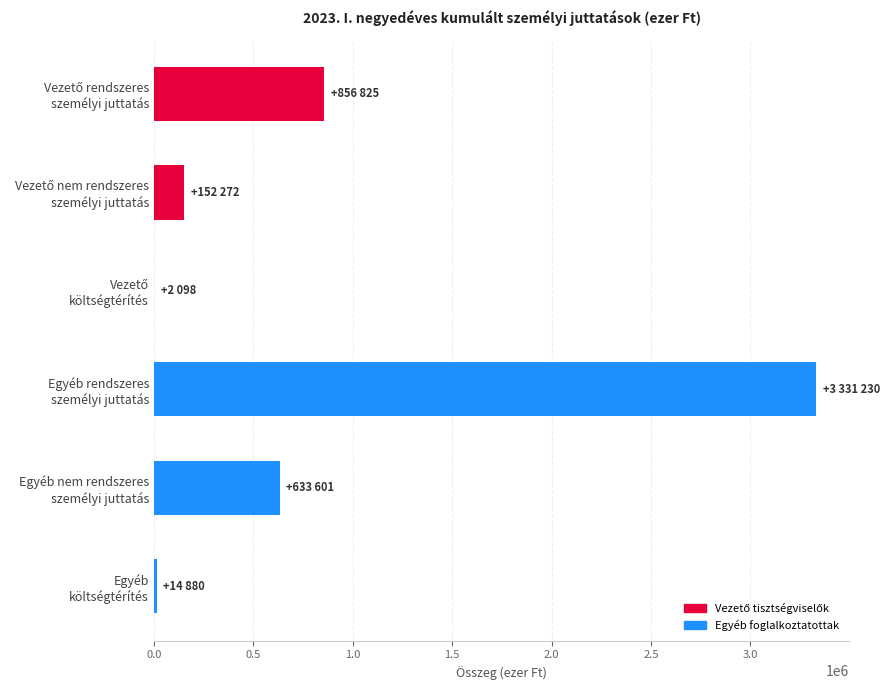

What is the greatest value displayed?

3331230